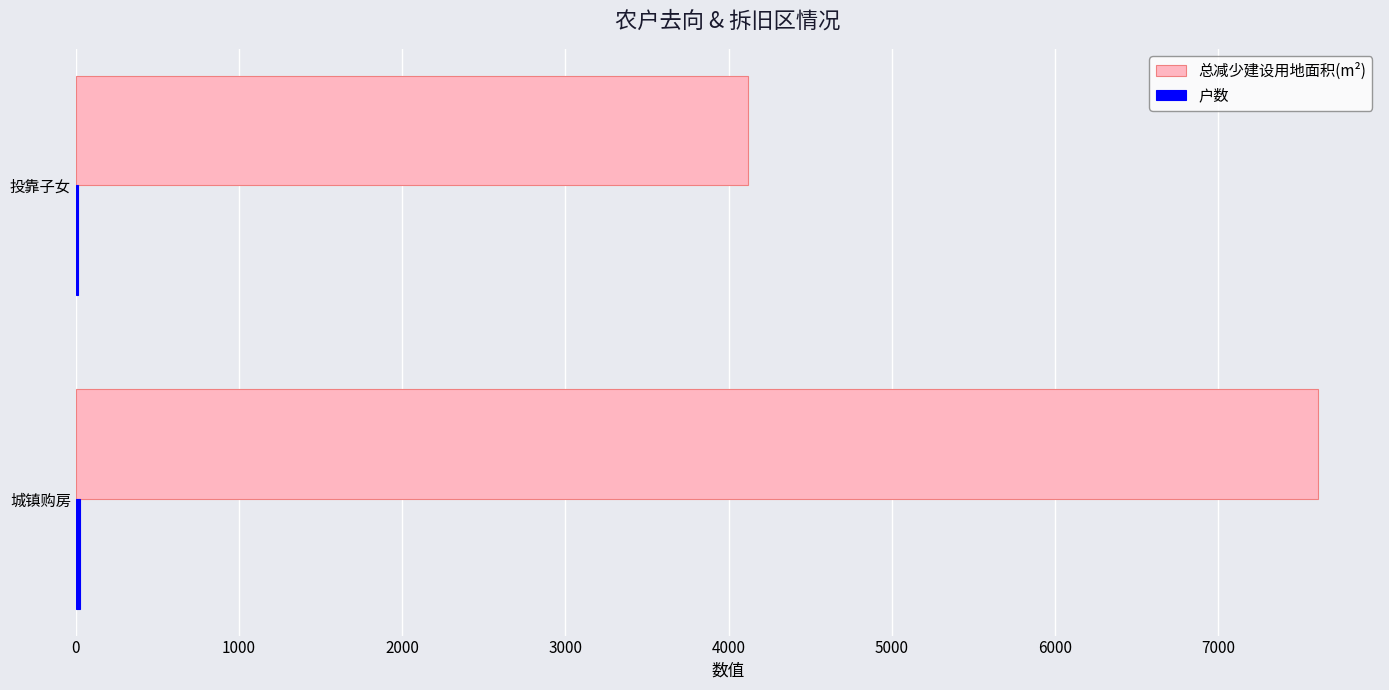

The 总减少建设用地面积(m²) series shows 3169 at 城镇购房. True or false?

False